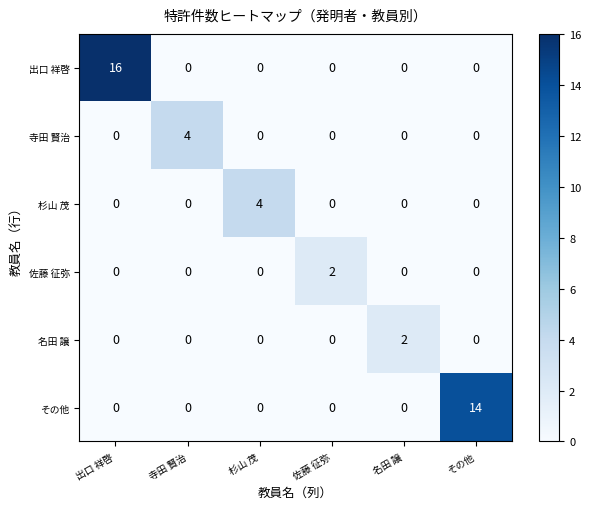

Count the number of categories in the chart.

6